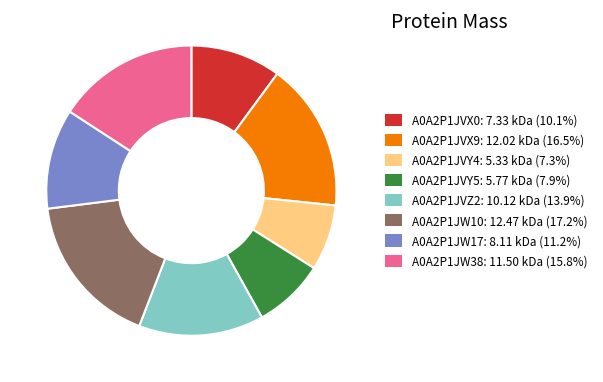

Approximately how many times larger is the value at A0A2P1JW38 compared to A0A2P1JVX0?

1.6